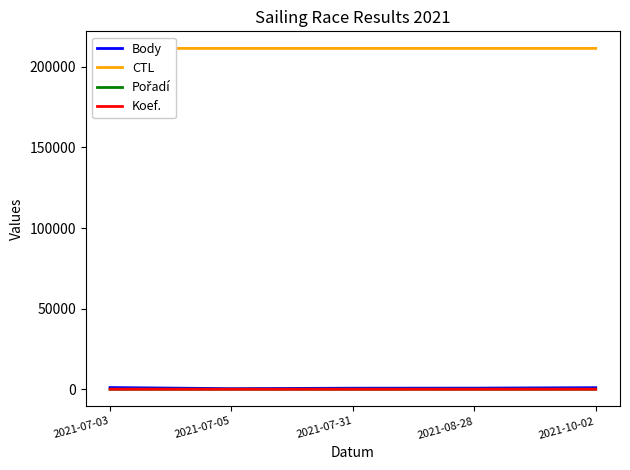

True or false: Body and CTL intersect in this chart.

False